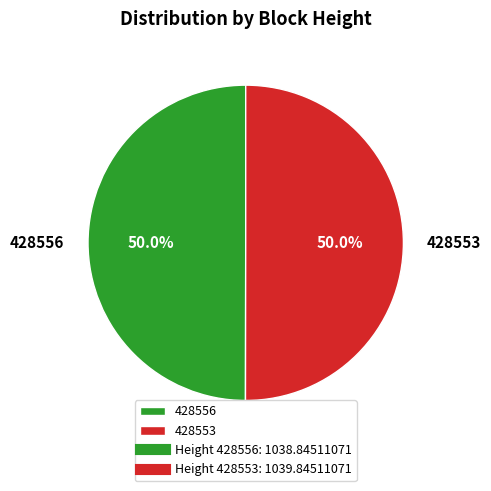

What percentage is the 428553 slice, to the nearest percent?

50%